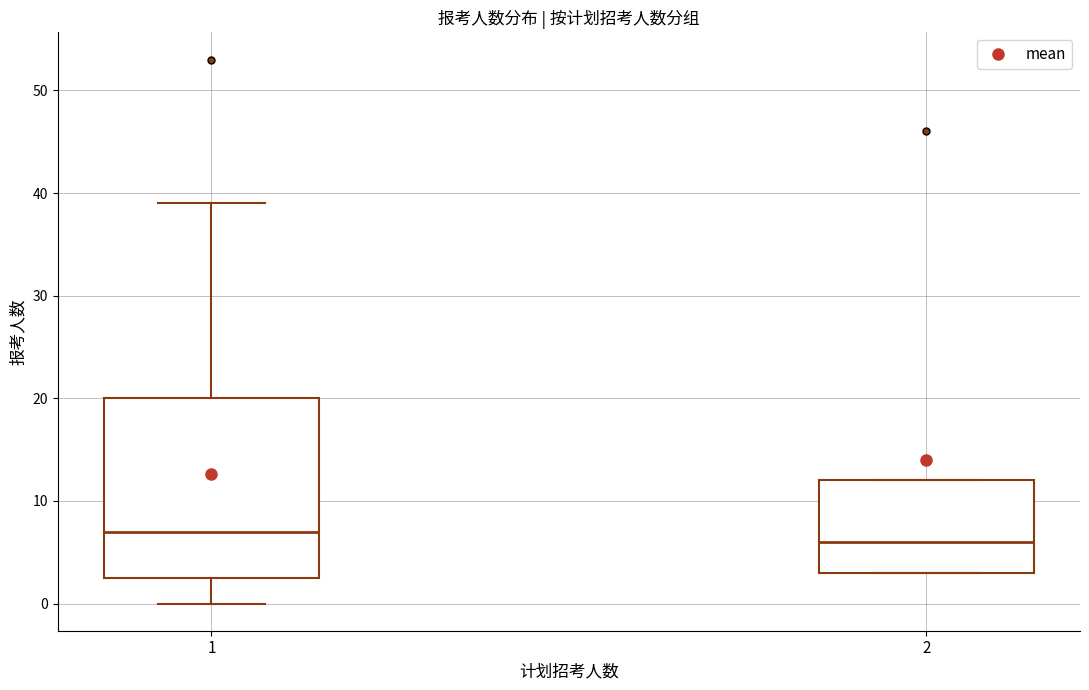

Reading left to right, read every box against the y-axis: the position of its median line, the range the box covers, and the ends of its whiskers. The values are not printed on the chart, so give them approximately, as read against the axis.

1: median 7, box 3 to 20, whiskers 0 to 39
2: median 6, box 3 to 12, whiskers 3 to 12